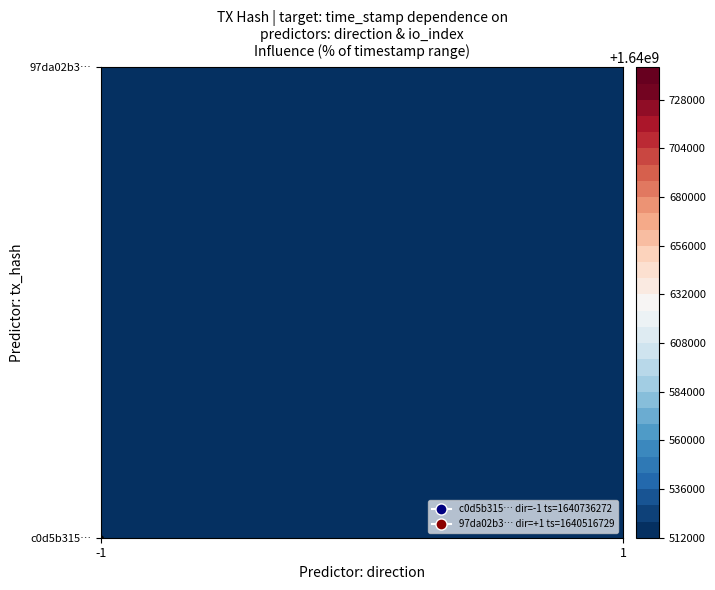

The value of 97da02b3001858931e3768cca9ed2ecfca49db6 at time_stamp is 1640516729. True or false?

True